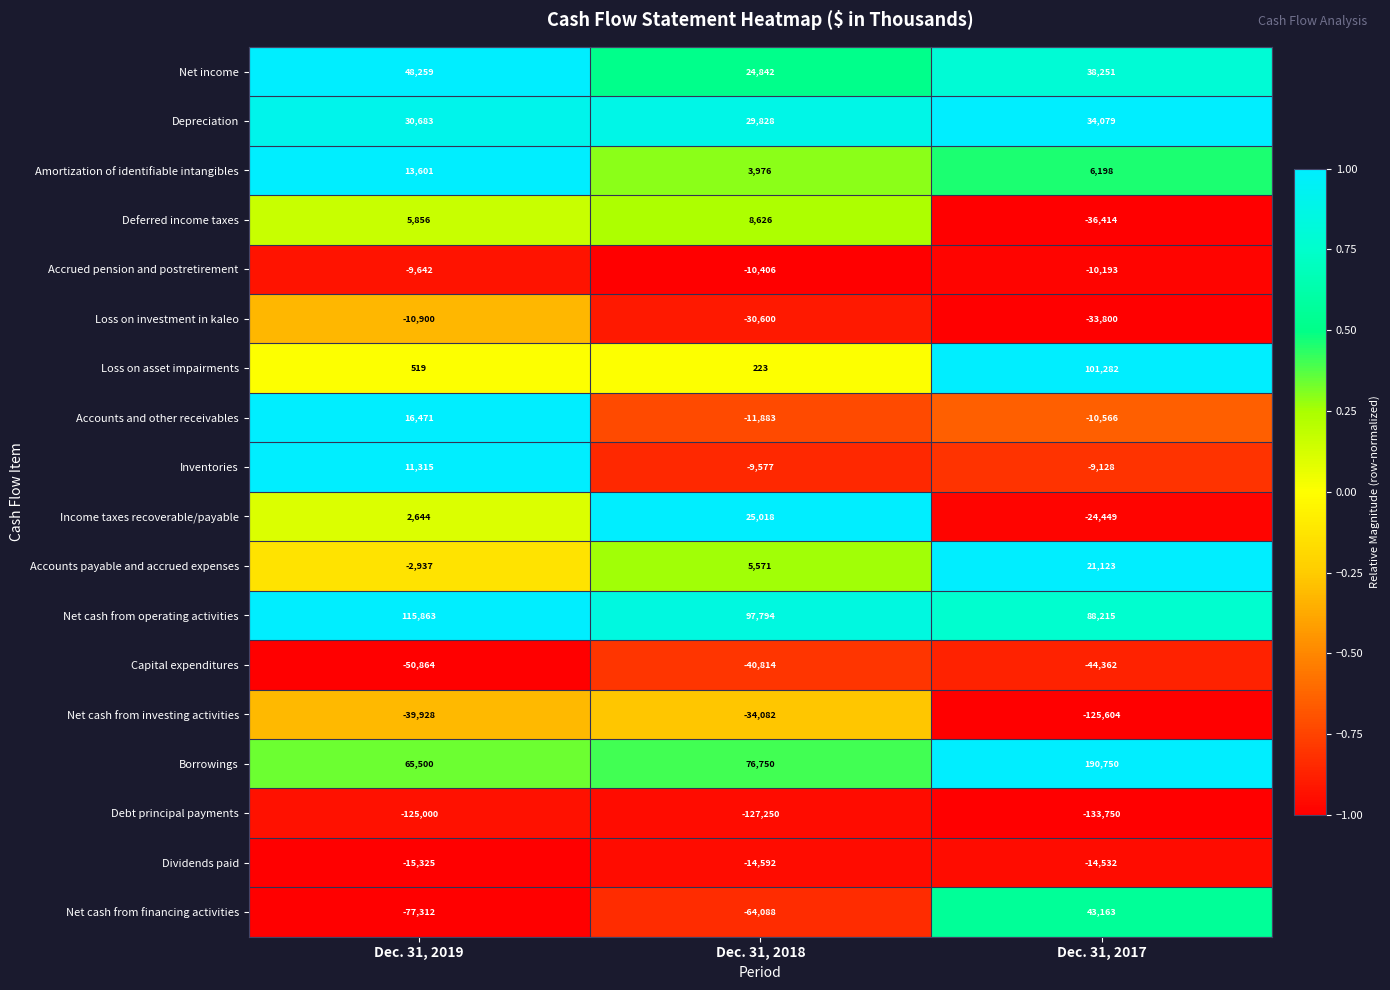

Which label corresponds to the largest value in the chart?

Dec. 31, 2017